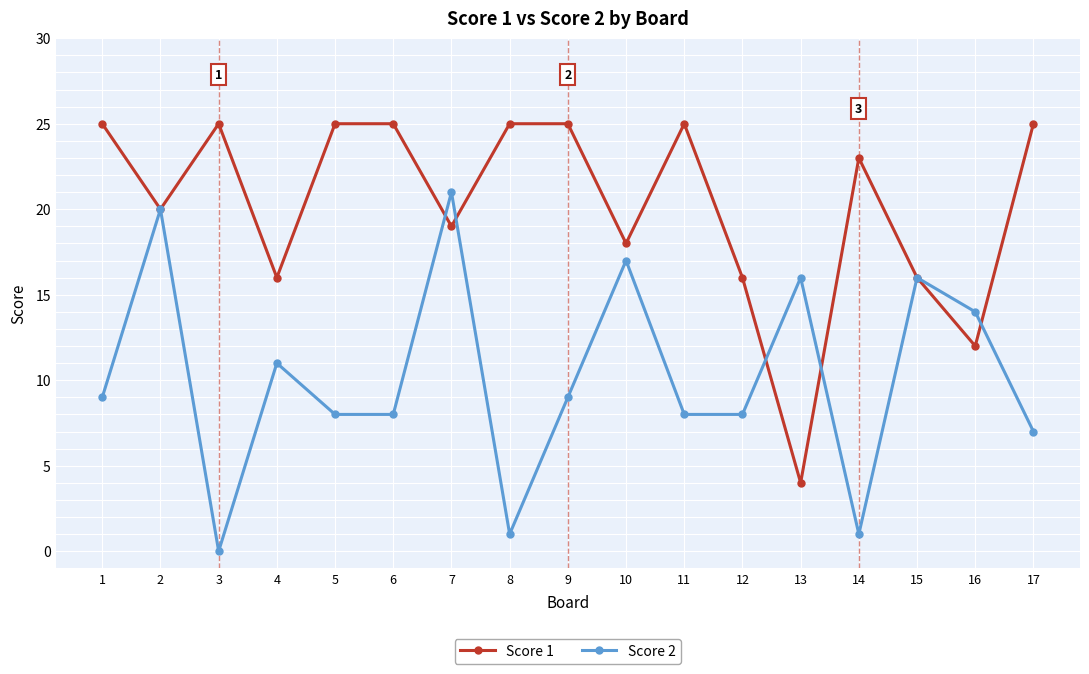

Is the value of Score 1 at 11 greater than the value of Score 2 at 8?

Yes